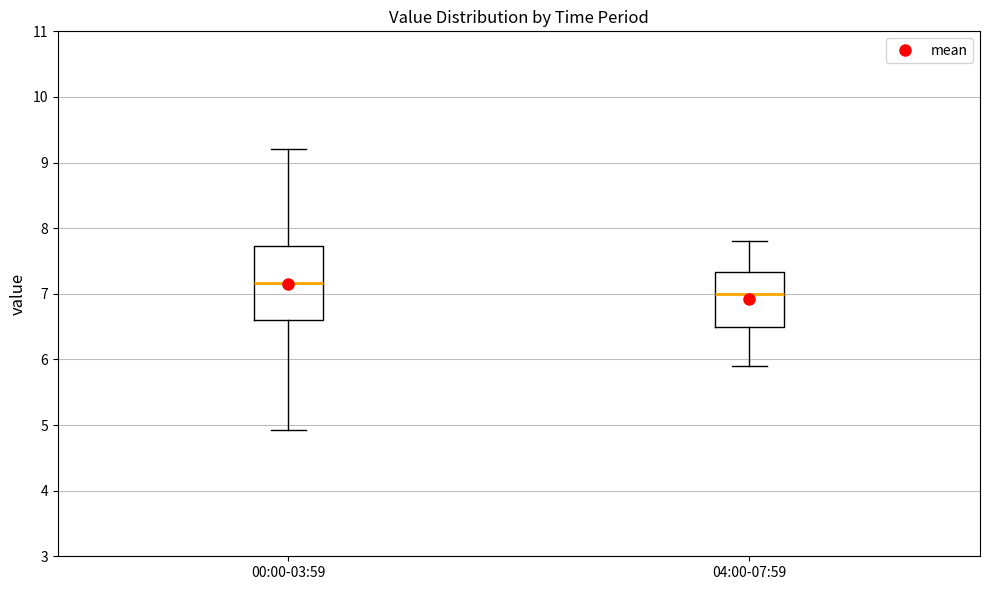

Comparing the boxes themselves (not the whiskers), which one is the tallest?

00:00-03:59